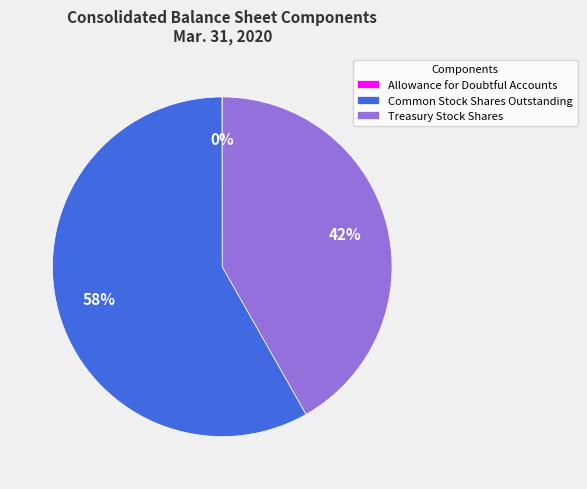

What percentage is the Treasury Stock Shares slice, to the nearest percent?

42%